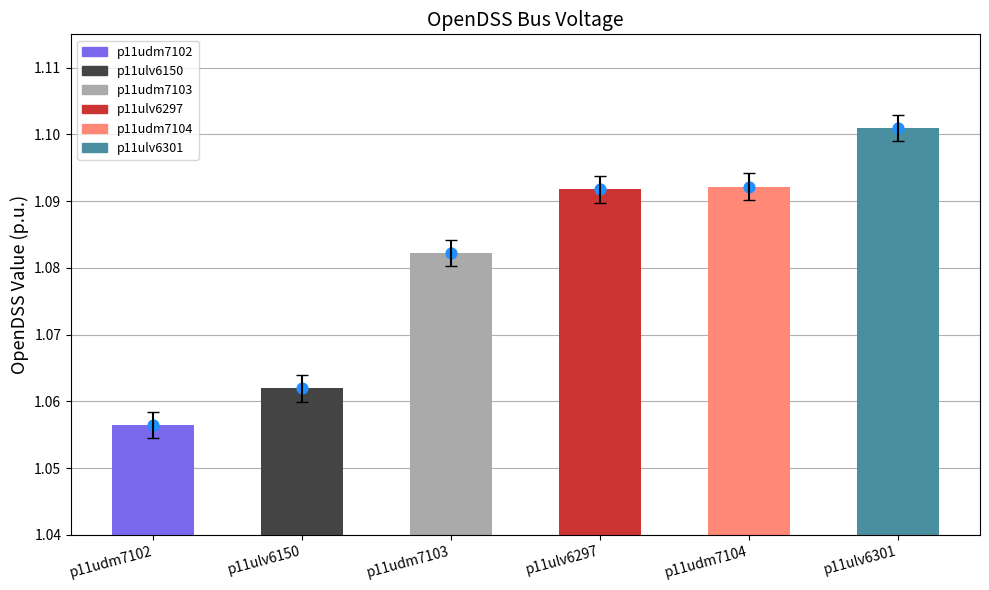

Which has a higher value, p11udm7102 or p11udm7104?

p11udm7104